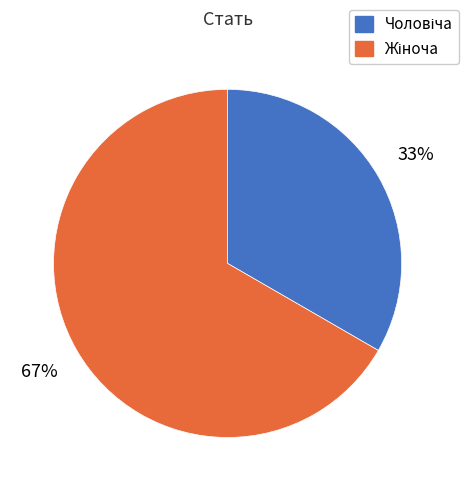

To the nearest percent, what is the average slice percentage?

50%